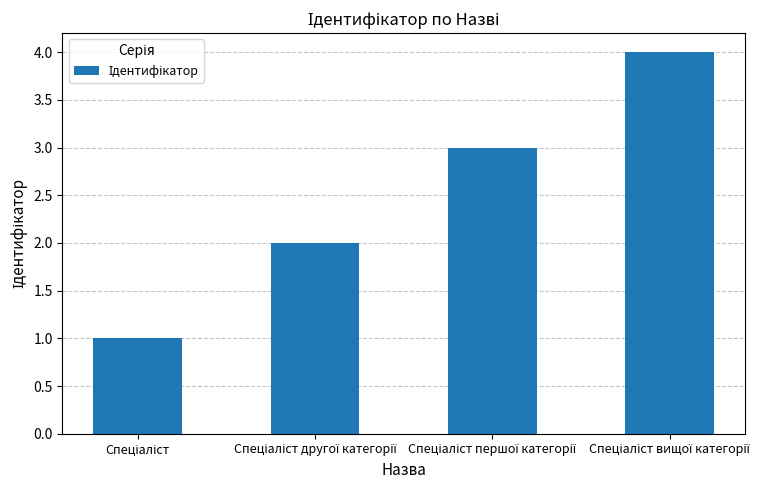

What is the difference between the maximum and minimum values?

3